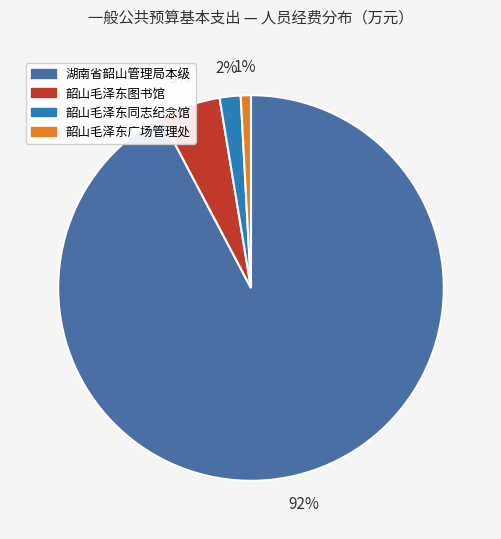

The 湖南省韶山管理局本级 slice represents 83% of the pie. True or false?

False